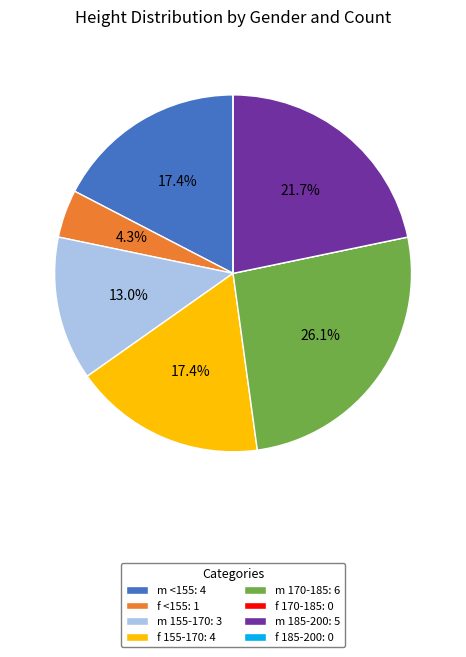

To the nearest percent, what is the difference between the largest and smallest slice percentages?

26%